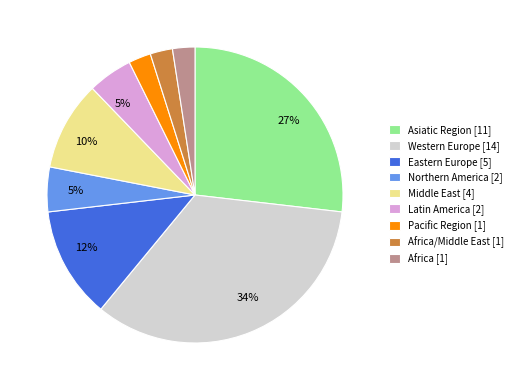

Does any single category account for the majority?

No